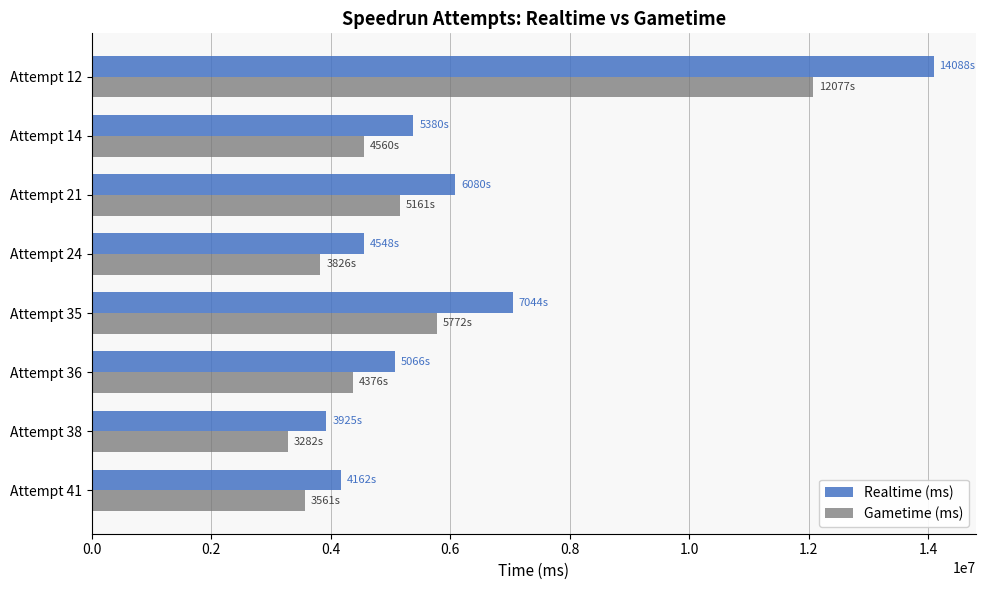

How many values in the Realtime (ms) series are below 5380208?

4